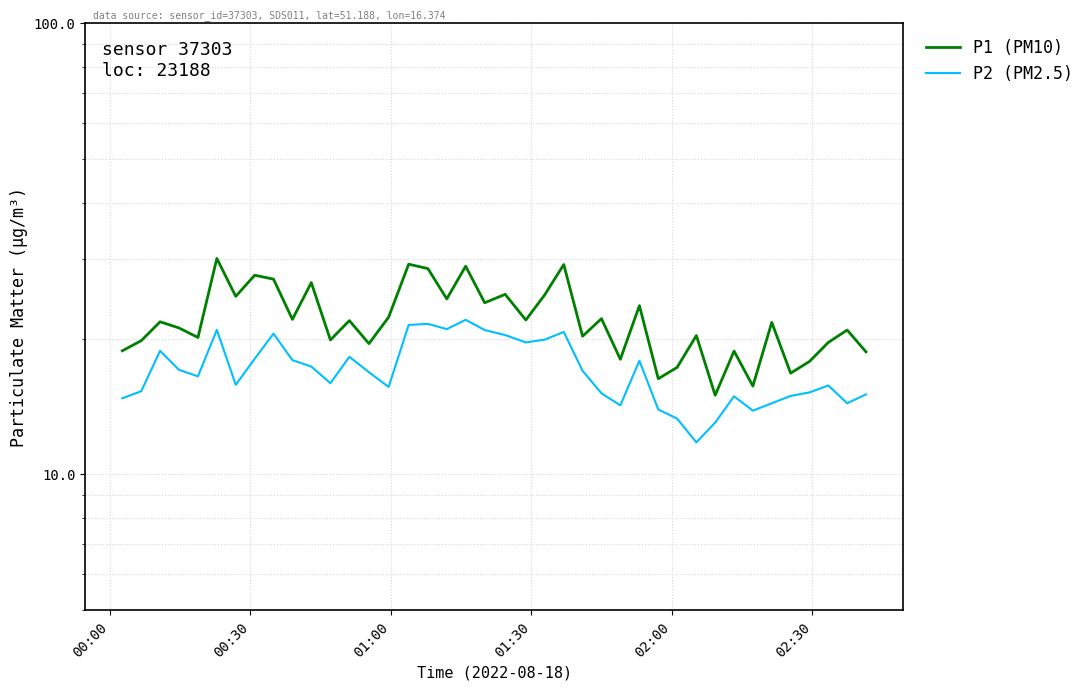

Which series has the largest total across all categories?

P1 (PM10)